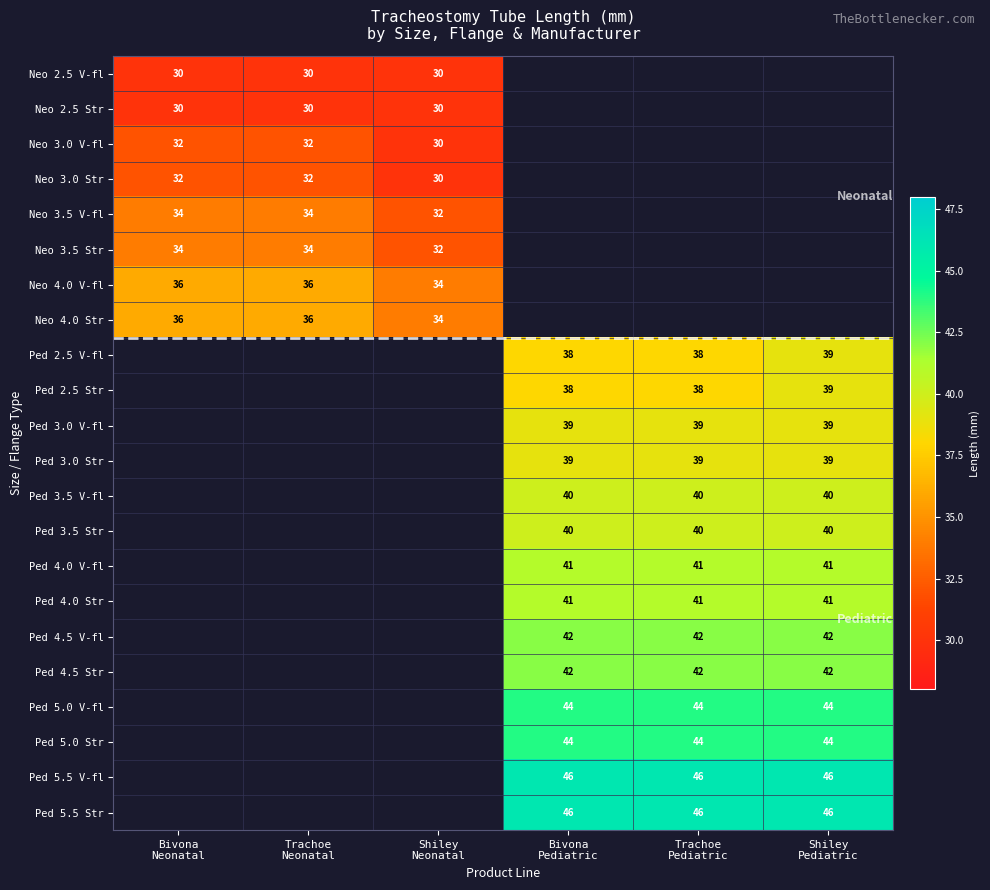

What is the spread (max minus min) of values at Shiley
Neonatal?

4.0